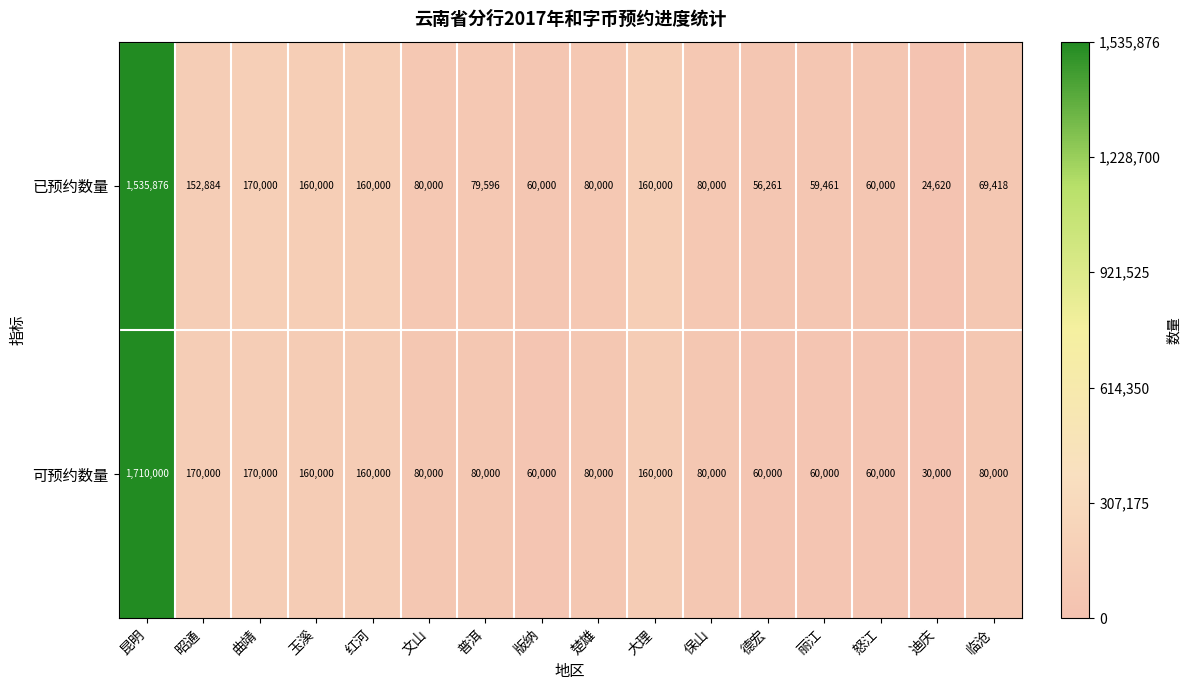

Which series has the widest spread of values?

可预约数量